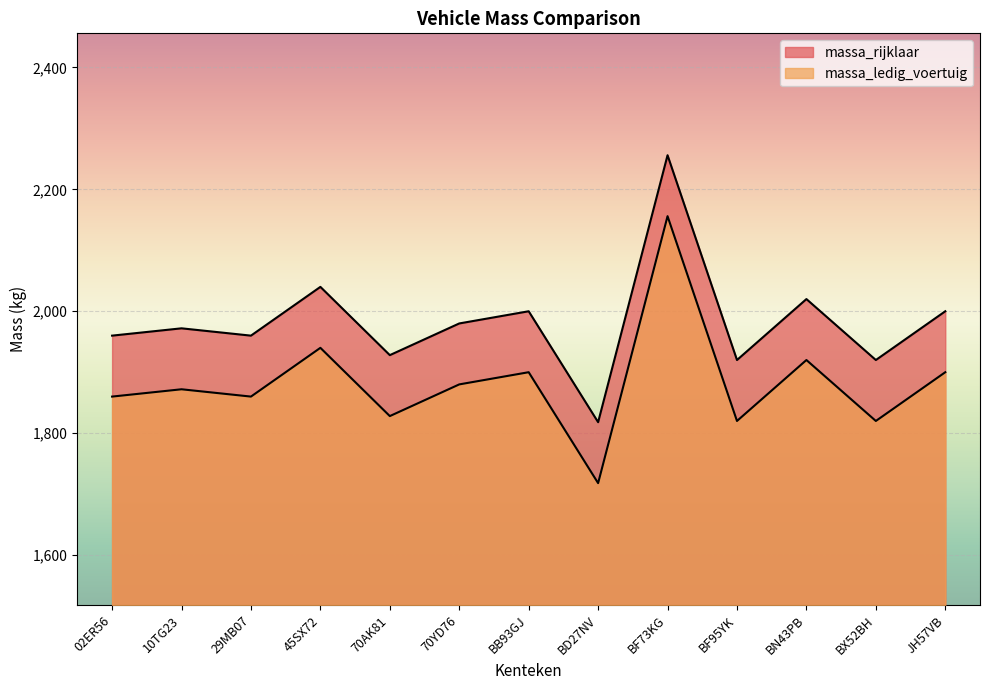

Does the chart display data point markers on the line(s)?

No